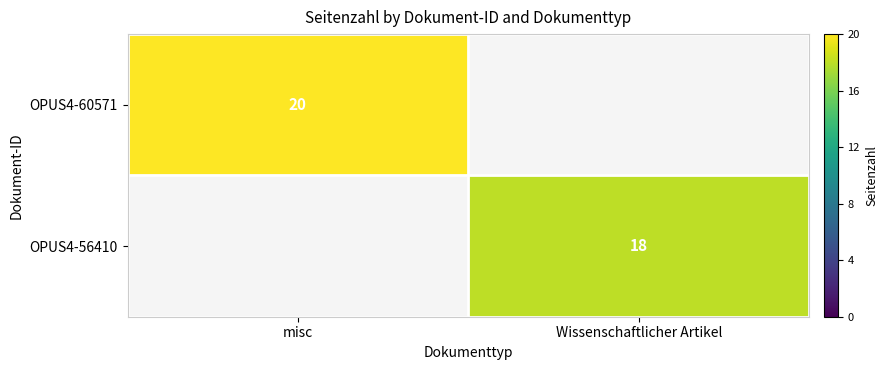

Is the value of OPUS4-56410 at Wissenschaftlicher Artikel greater than the value of OPUS4-60571 at misc?

No